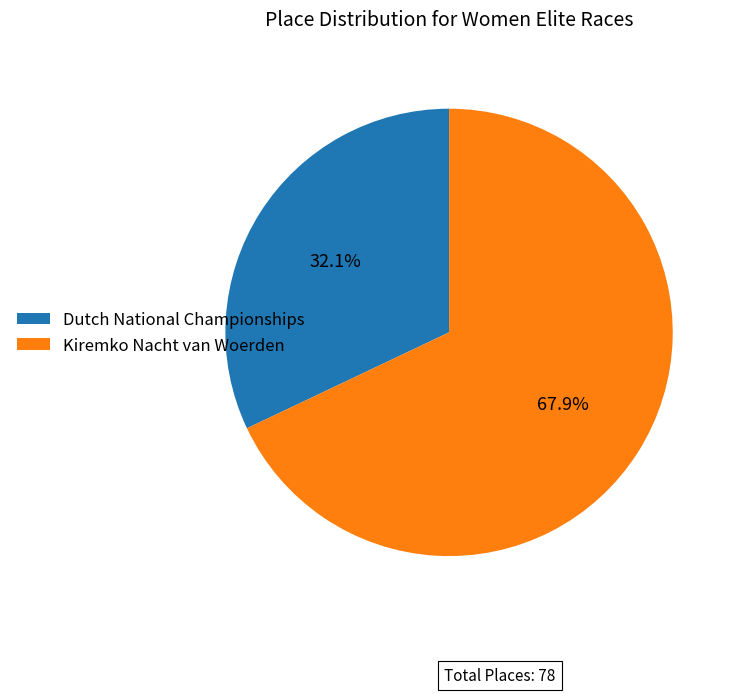

To the nearest percent, what percentage of the pie is Kiremko Nacht van Woerden?

68%